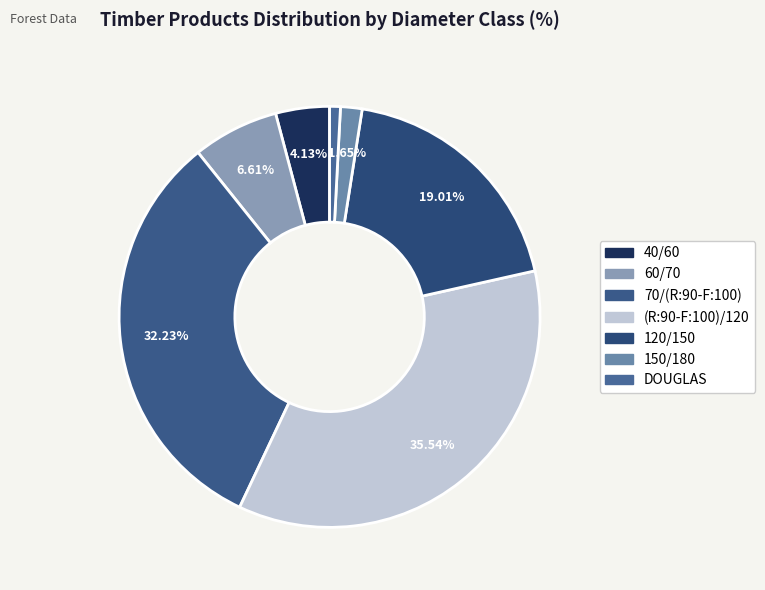

How many segments does this pie chart have?

7